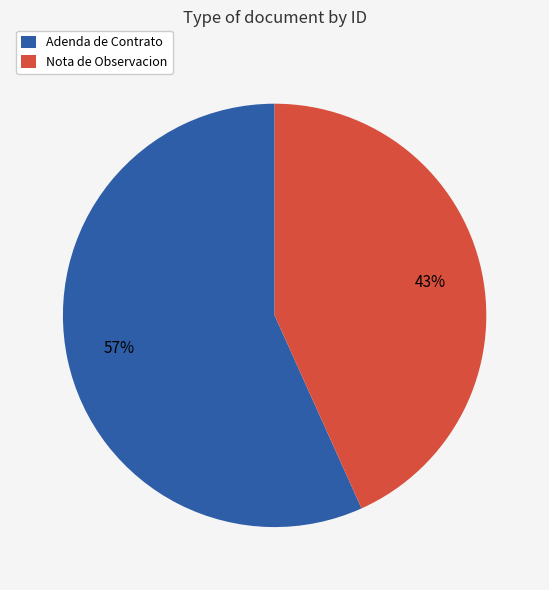

Which slice is the largest?

Adenda de Contrato